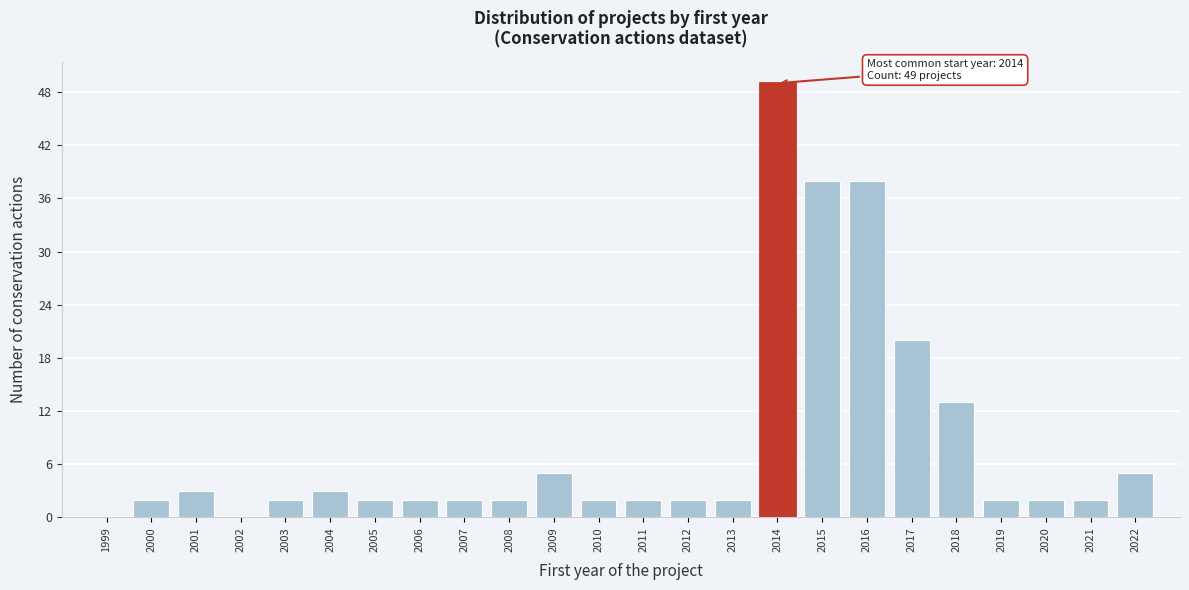

Reading right to left, extract all data points from this chart.

2022=5	2021=2	2020=2	2019=2	2018=13	2017=20	2016=38	2015=38	2014=49	2013=2	2012=2	2011=2	2010=2	2009=5	2008=2	2007=2	2006=2	2005=2	2004=3	2003=2	2002=0	2001=3	2000=2	1999=0